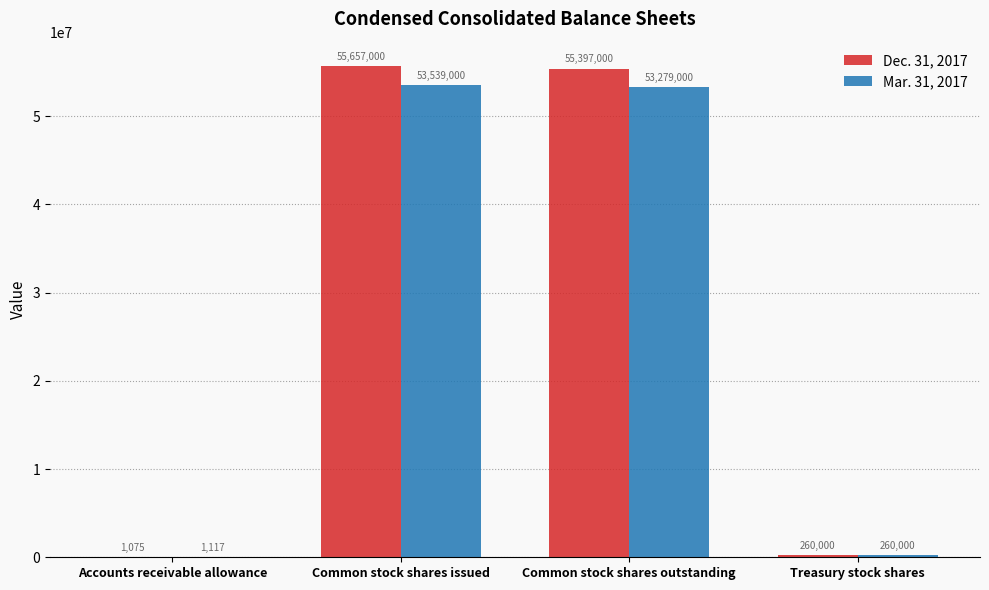

What is the total value across all series at Accounts receivable allowance?

2192